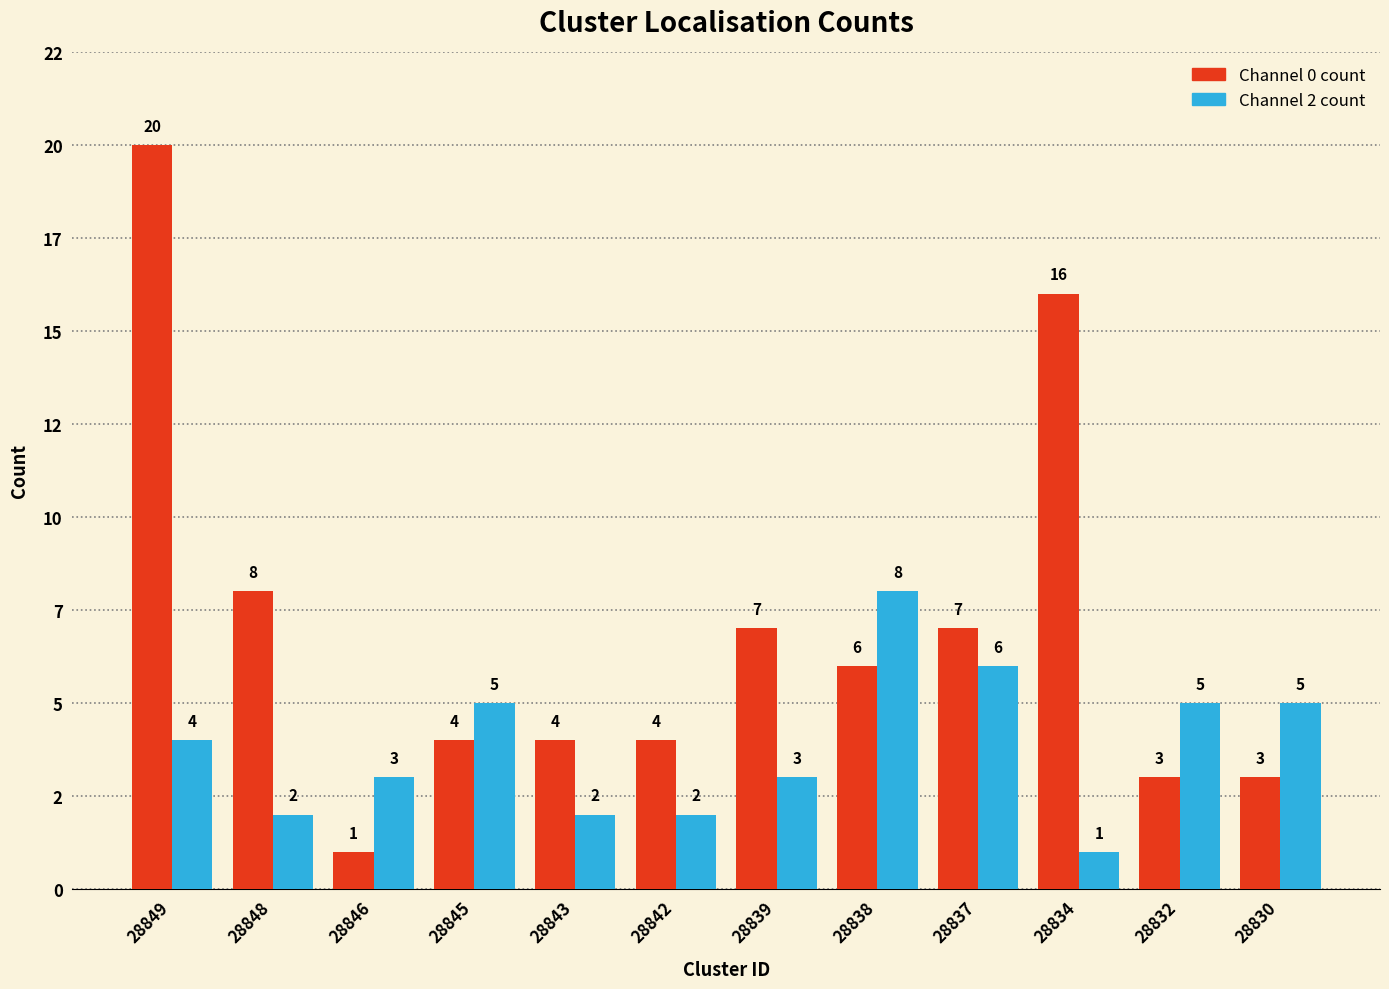

What are all the series names shown in the legend?

Channel 0 count, Channel 2 count